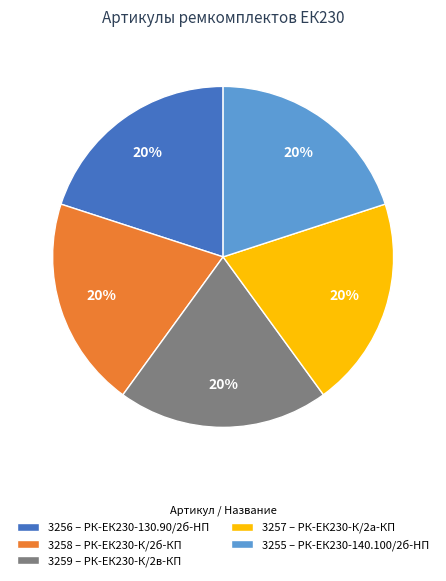

Do 3258 – РК-ЕК230-К/2б-КП and 3256 – РК-ЕК230-130.90/2б-HП together represent more than half of the pie?

No